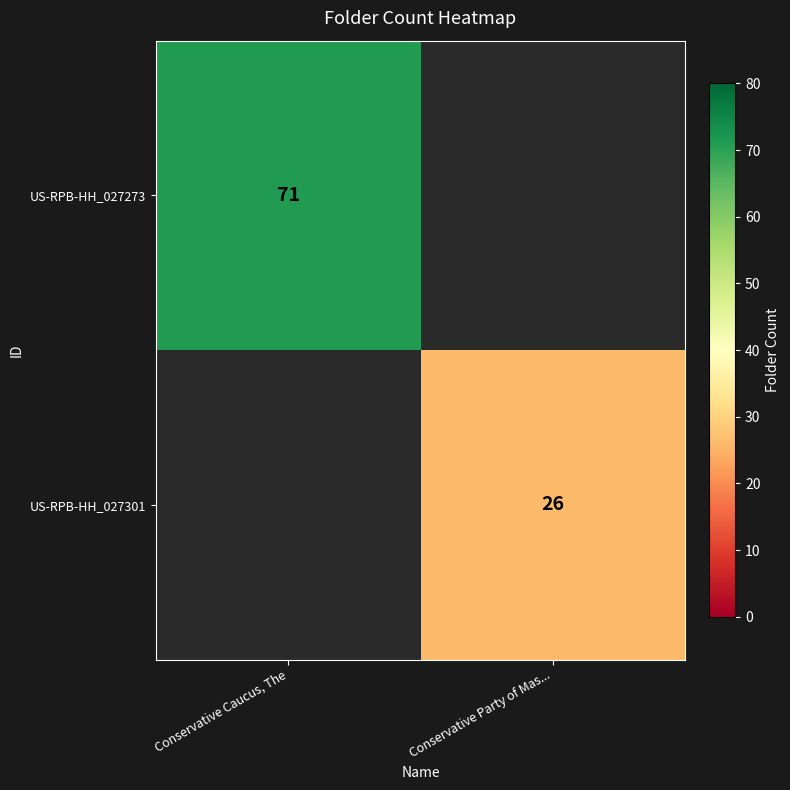

The US-RPB-HH_027273 series shows 71 at Conservative Caucus, The. True or false?

True